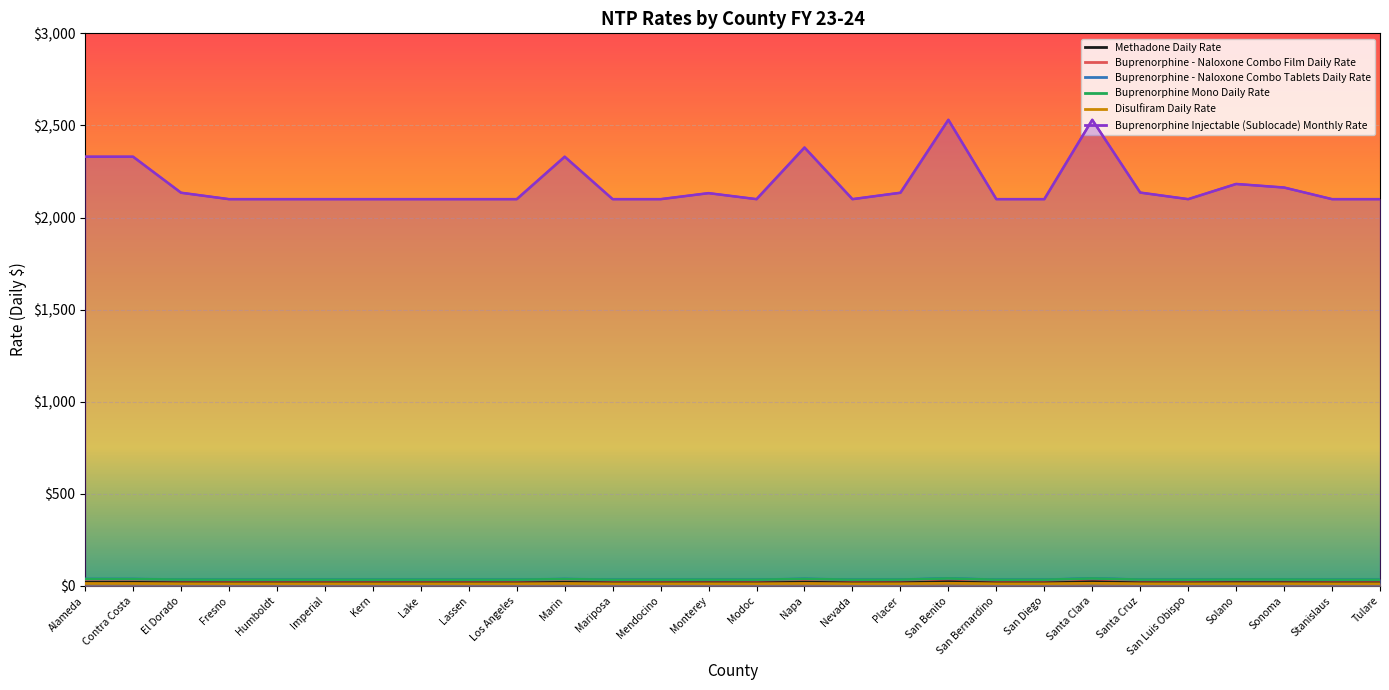

What is the approximate value of Buprenorphine - Naloxone Combo Tablets Daily Rate at Los Angeles?

33.9